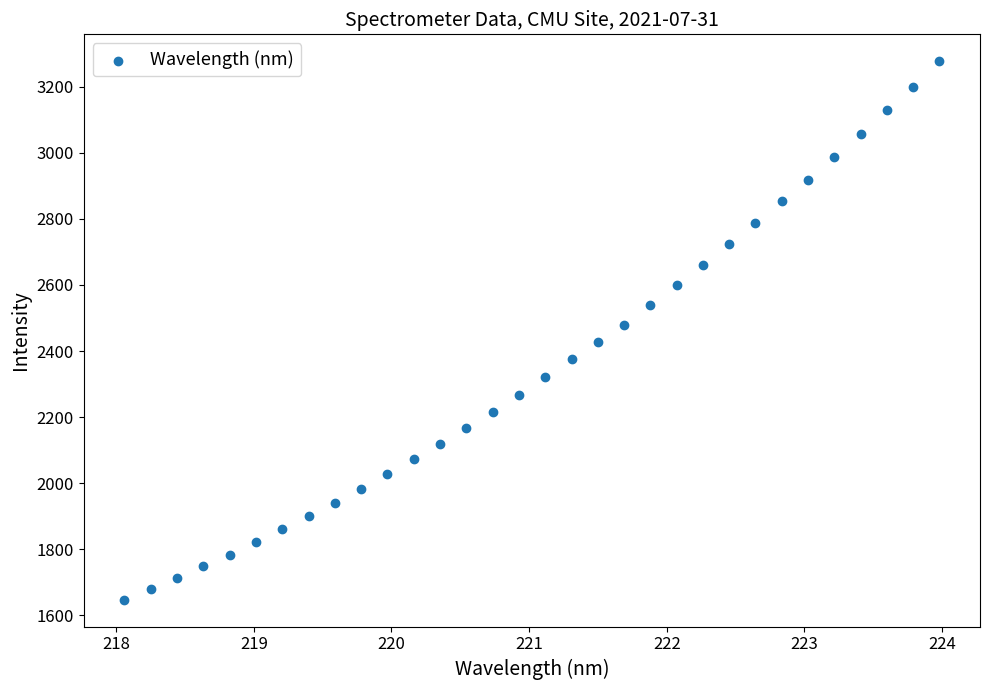

What is the range of Y values (max minus min)?

1630.2